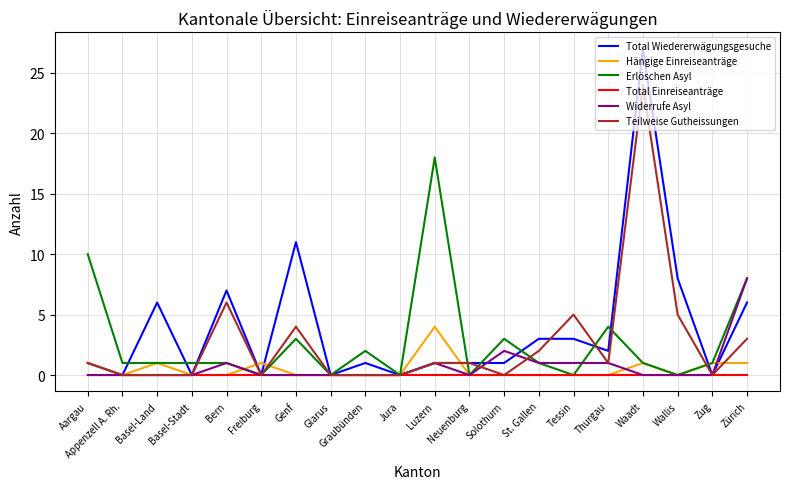

List the series in order of their peak value, lowest first.

Total Einreiseanträge, Hängige Einreiseanträge, Widerrufe Asyl, Erlöschen Asyl, Teilweise Gutheissungen, Total Wiedererwägungsgesuche